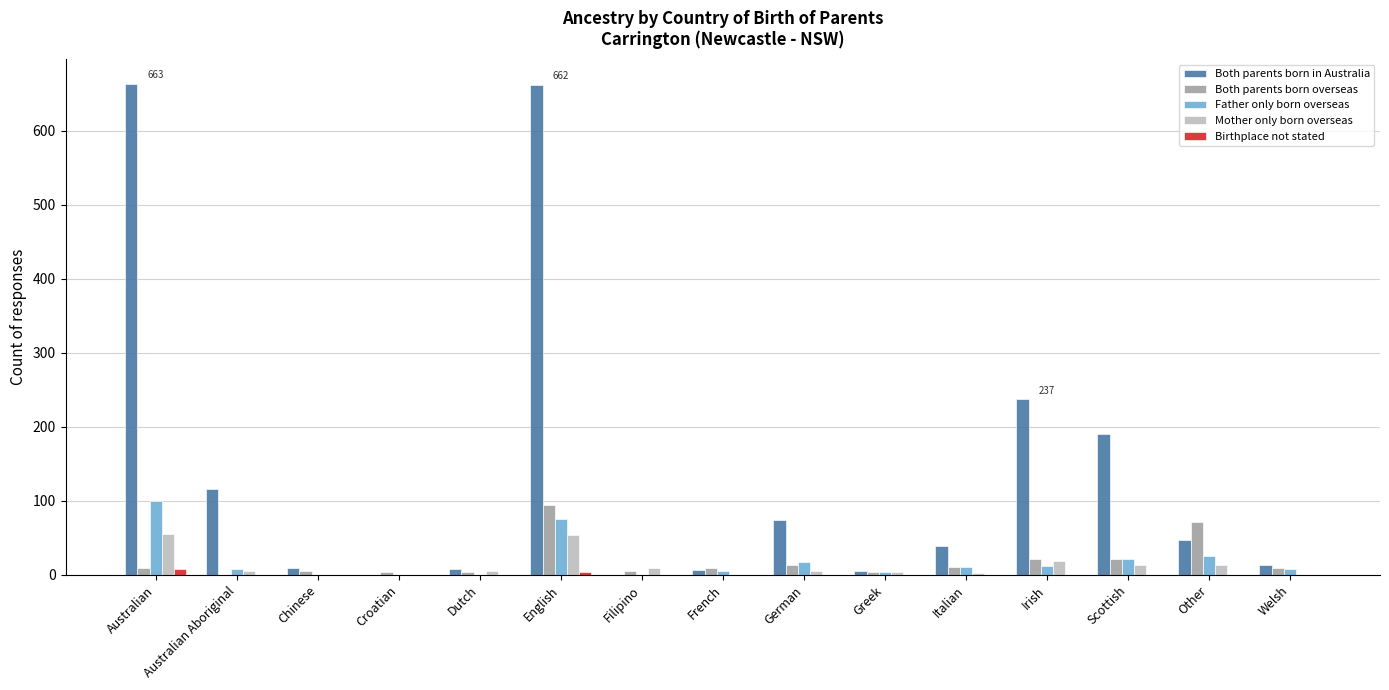

Which series has the largest total across all categories?

Both parents born in Australia